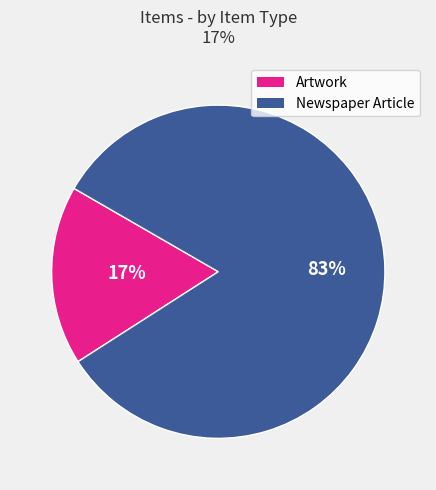

How many slices are in this pie chart?

2